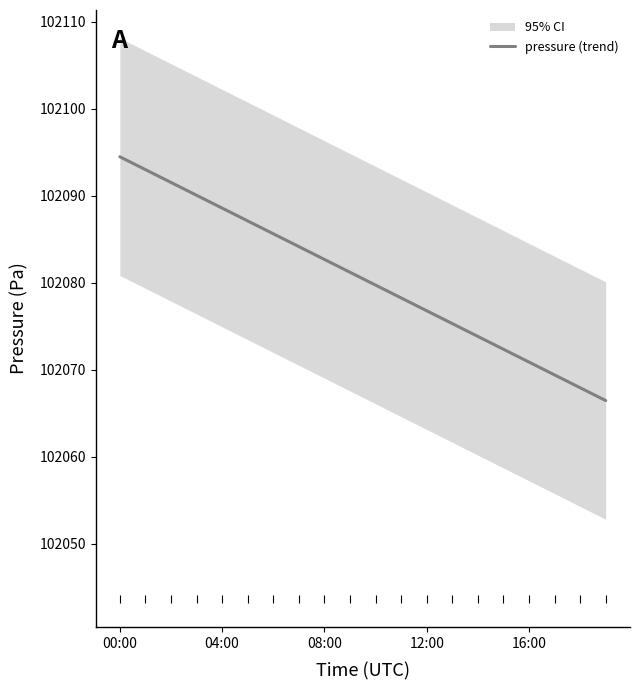

True or false: pressure (trend) has a value of 102076.8 at 12:00.

True